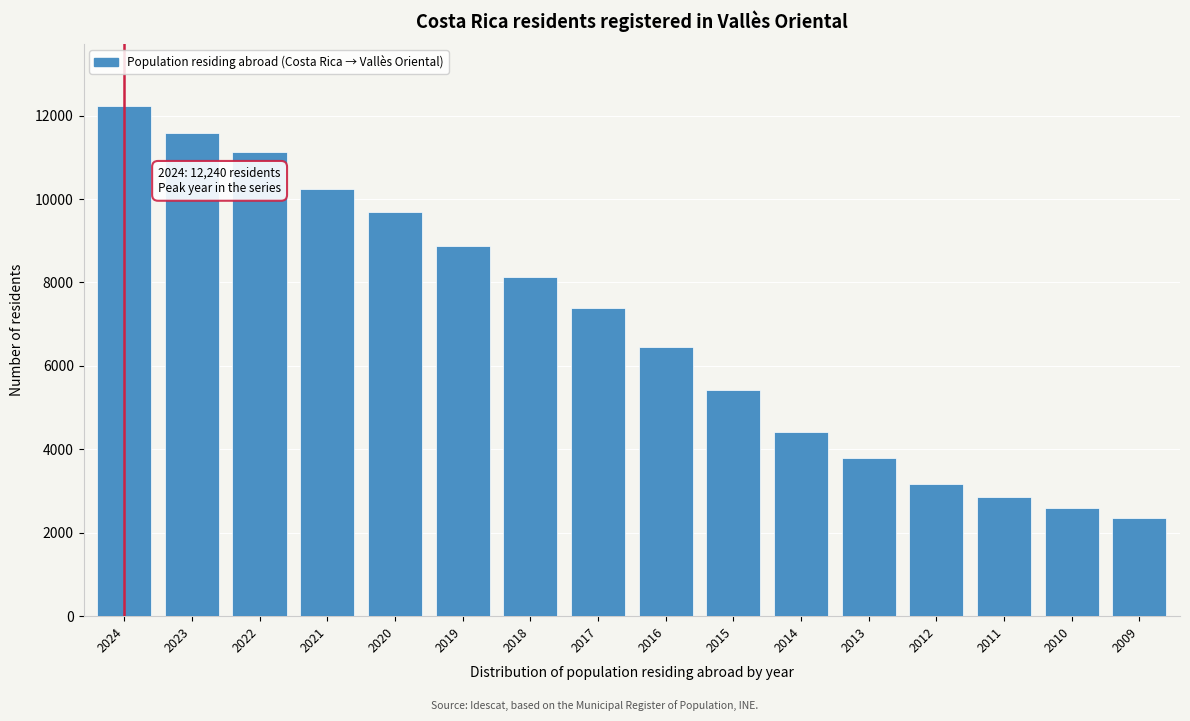

Reading left to right, what are all the values shown in this chart?

2024=12240	2023=11581	2022=11119	2021=10248	2020=9682	2019=8885	2018=8137	2017=7383	2016=6442	2015=5423	2014=4410	2013=3793	2012=3164	2011=2851	2010=2594	2009=2362